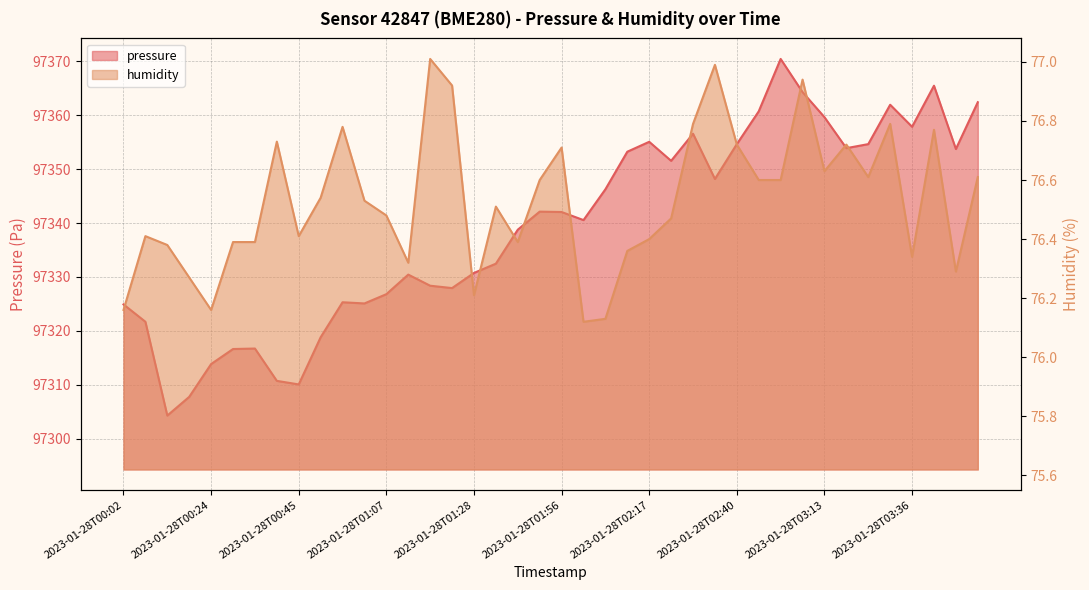

True or false: humidity has a value of 40.3 at 2023-01-28T00:45.

False